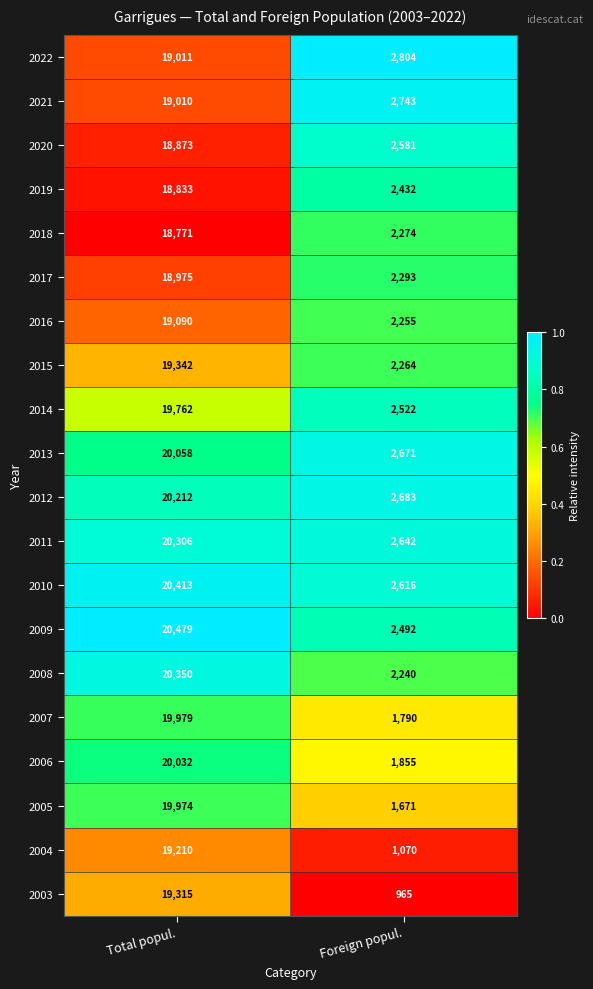

At which category is the sum across all series the highest?

Total popul.